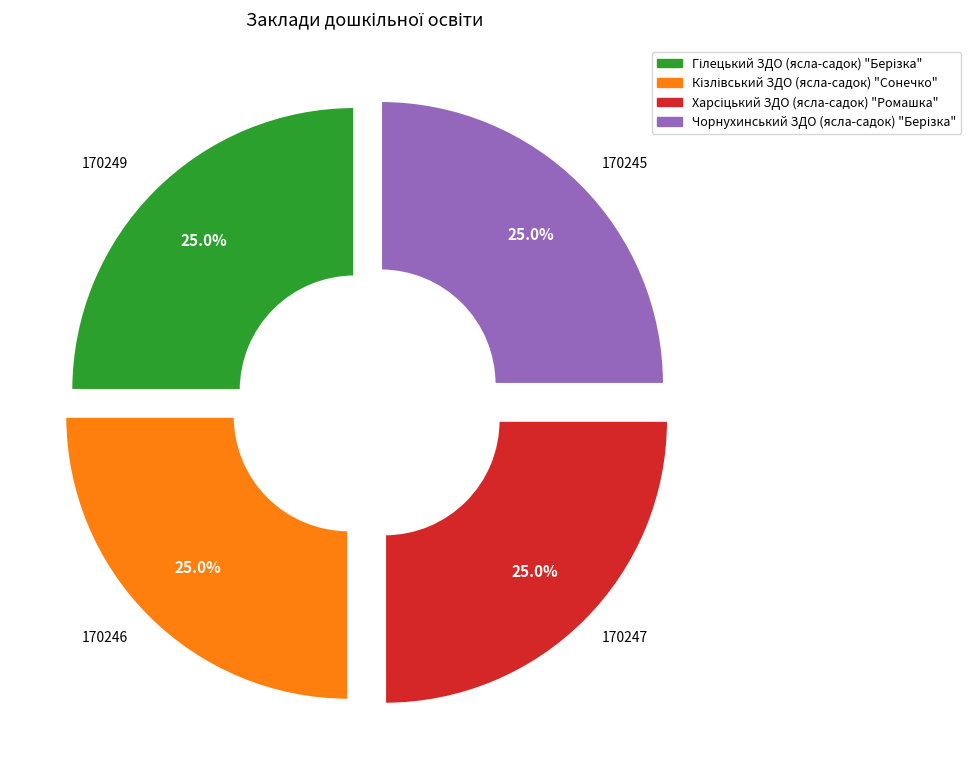

Is there a majority slice in this chart?

No